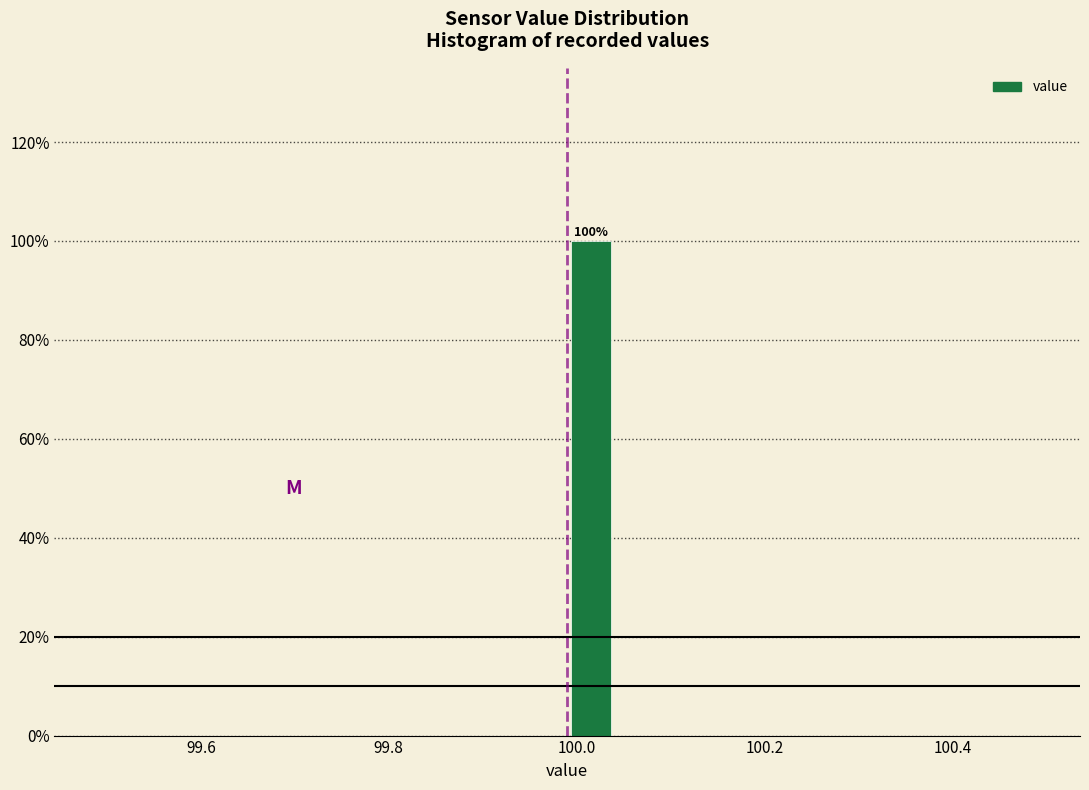

Around what value on the x-axis is the tallest bar? Give the approximate position of its centre, as read against the axis.

100.02